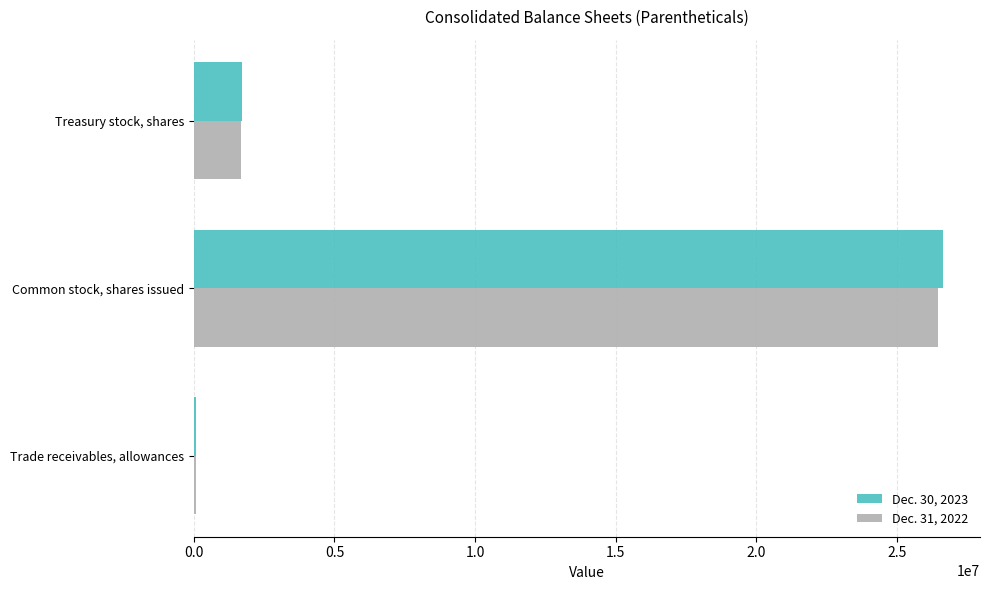

Is the value of Dec. 31, 2022 at Common stock, shares issued greater than the value of Dec. 30, 2023 at Trade receivables, allowances?

Yes